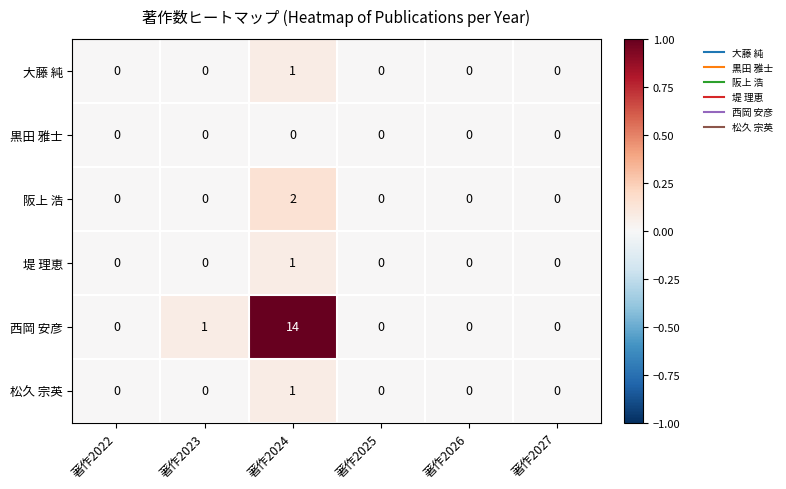

What is the greatest value displayed?

14